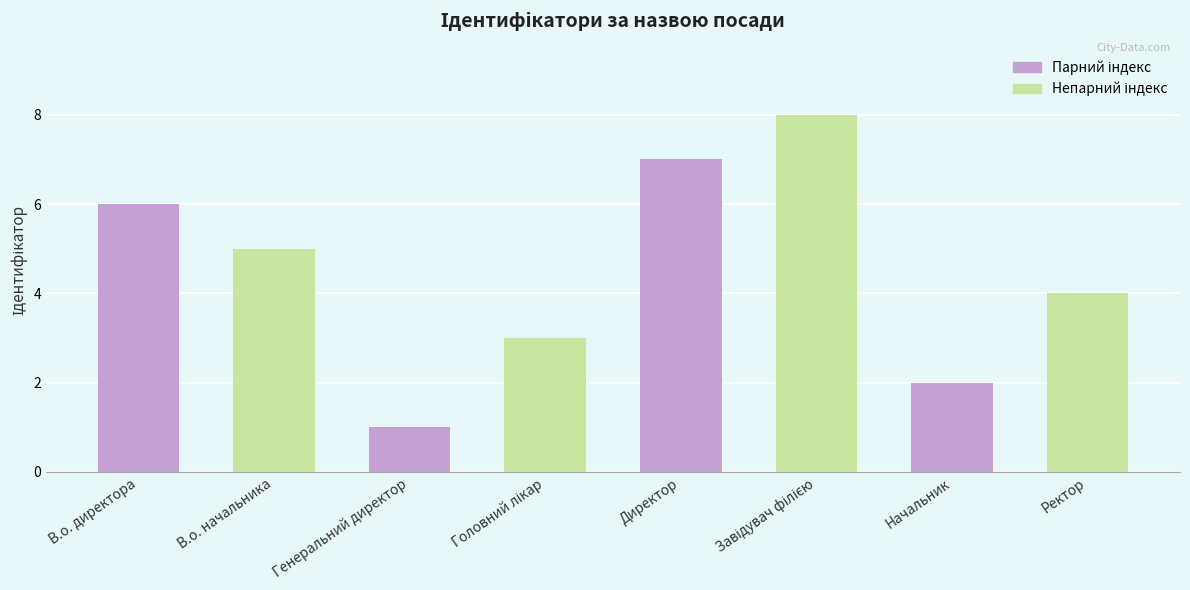

What is the sum of all values?

36